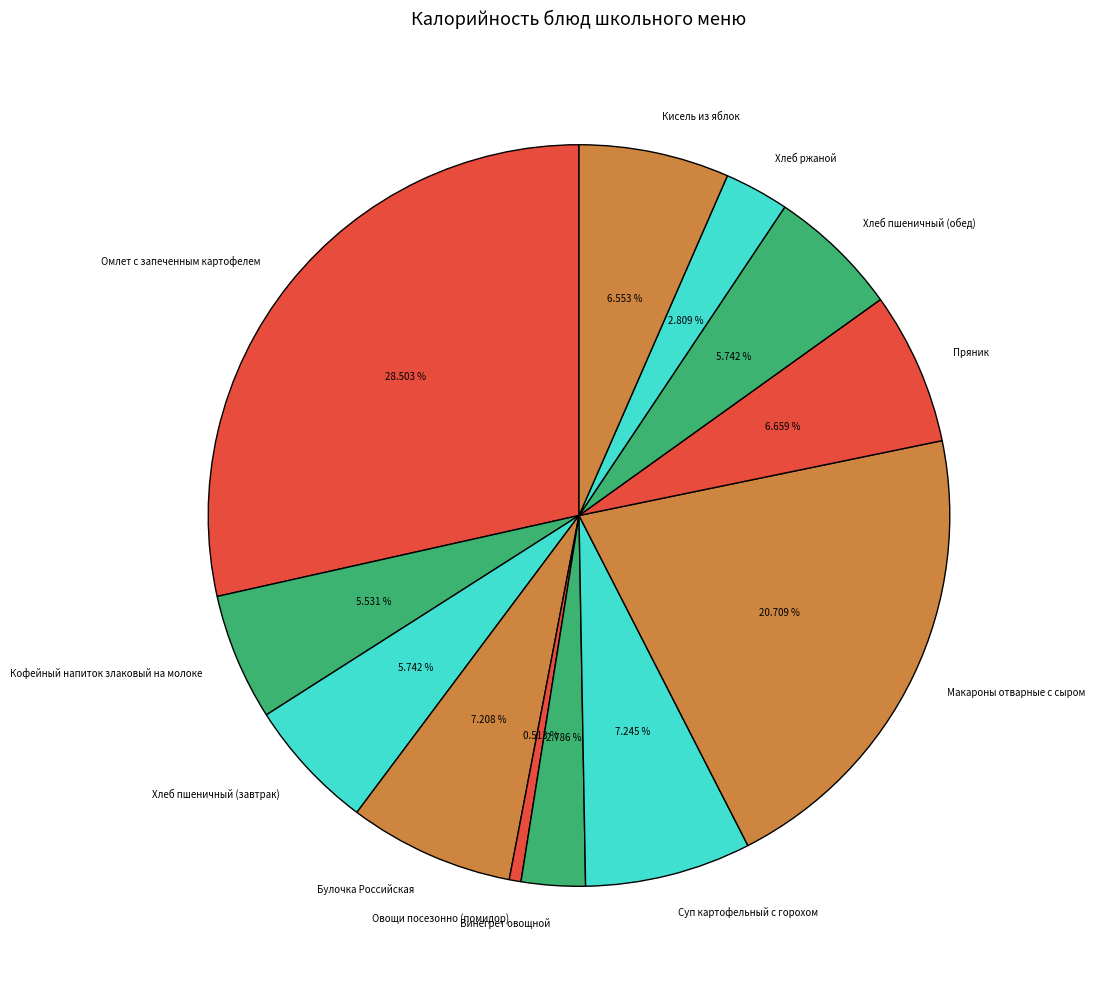

Does Пряник account for over 50% of the chart?

No